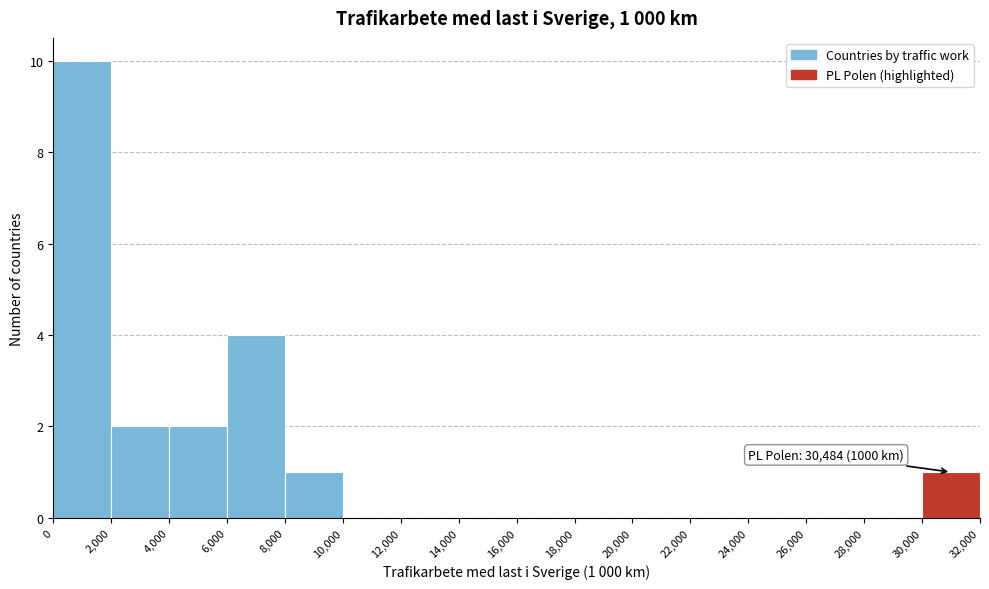

Over which range of the x-axis is the bar tallest?

0 to 2,000